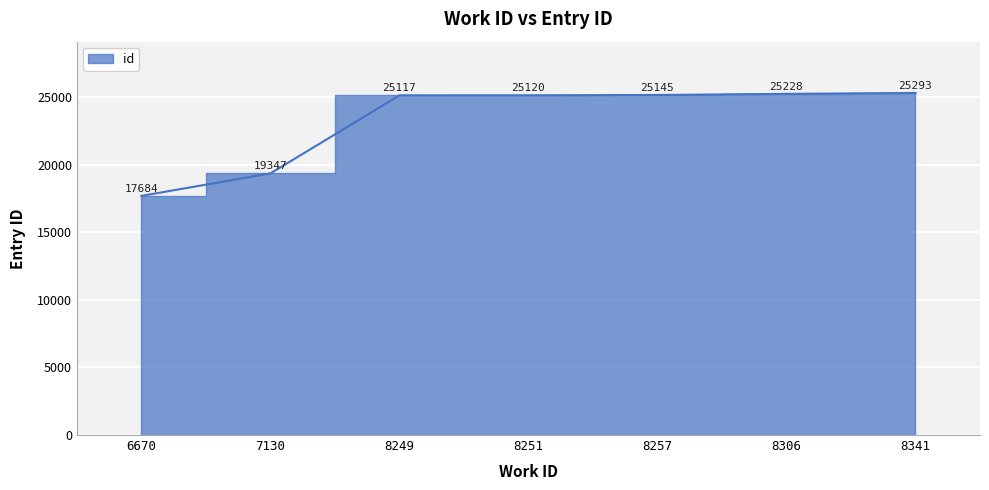

What is the difference between the values at 8257 and 7130?

5798